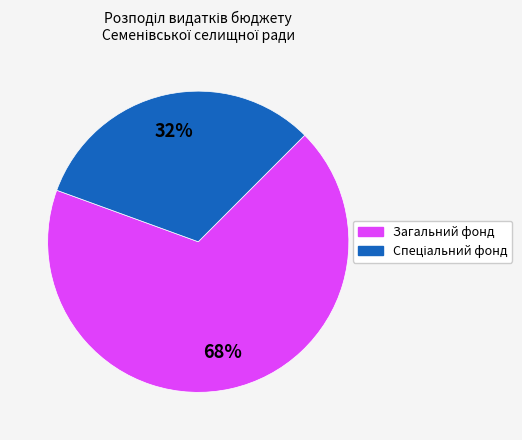

Count the number of slices in the pie.

2